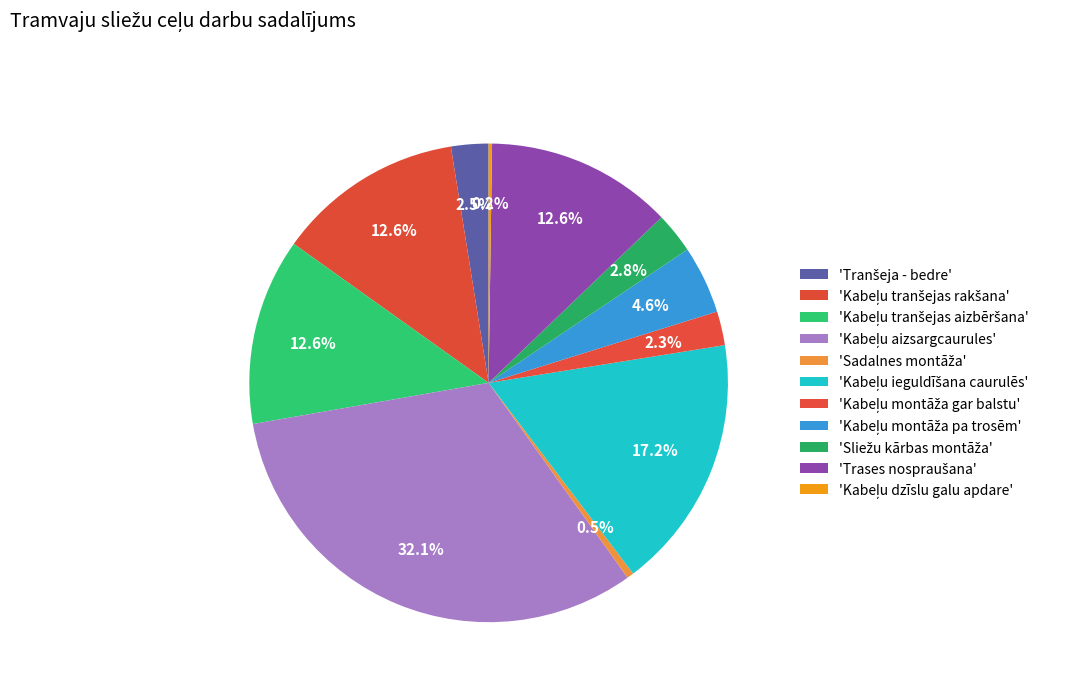

Is there a majority slice in this chart?

No